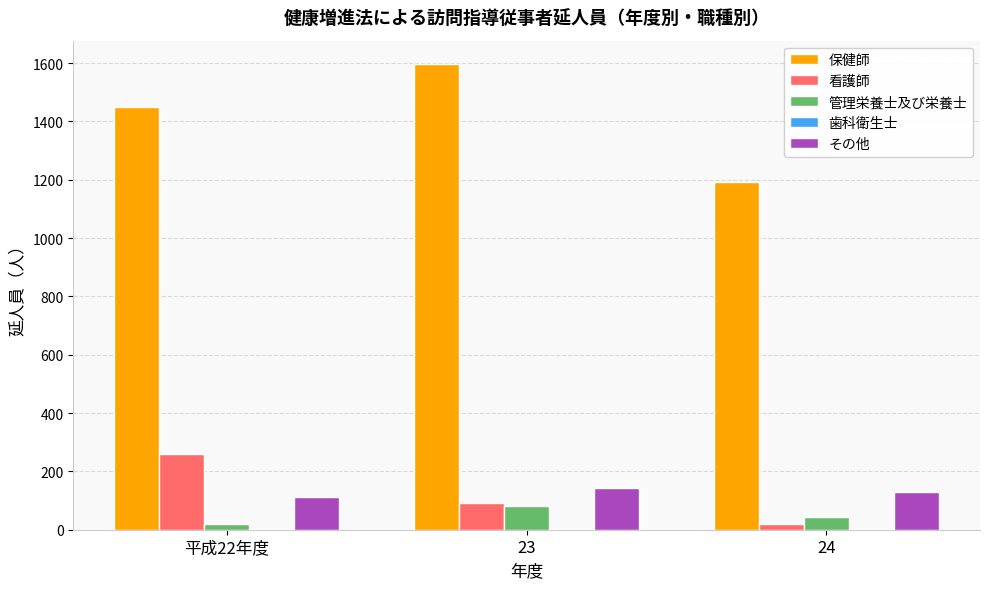

What is the difference between the 看護師 values at 平成22年度 and 24?

240